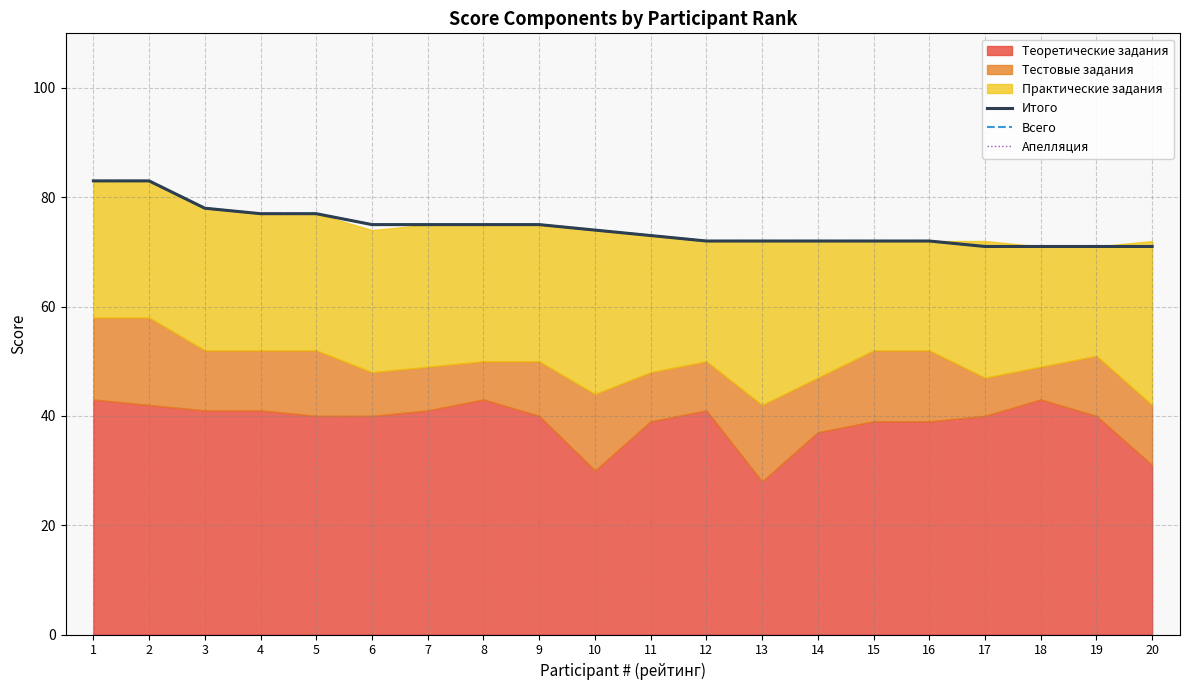

True or false: Всего has a value of 126 at 13.

False